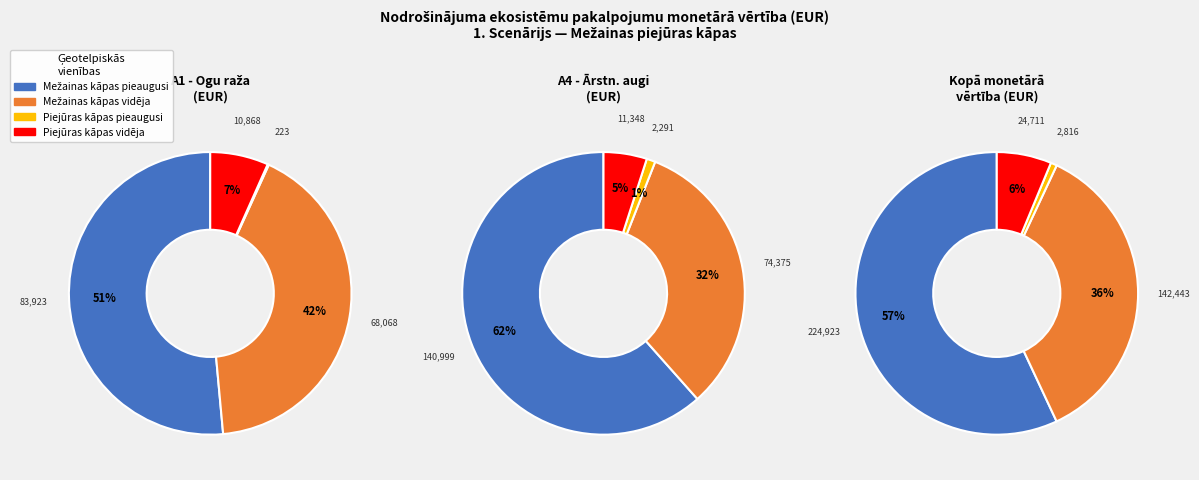

To the nearest percent, what is the difference between the Mežainas kāpas pieaugusi and Mežainas piejūras vidēja slice percentages?

57%